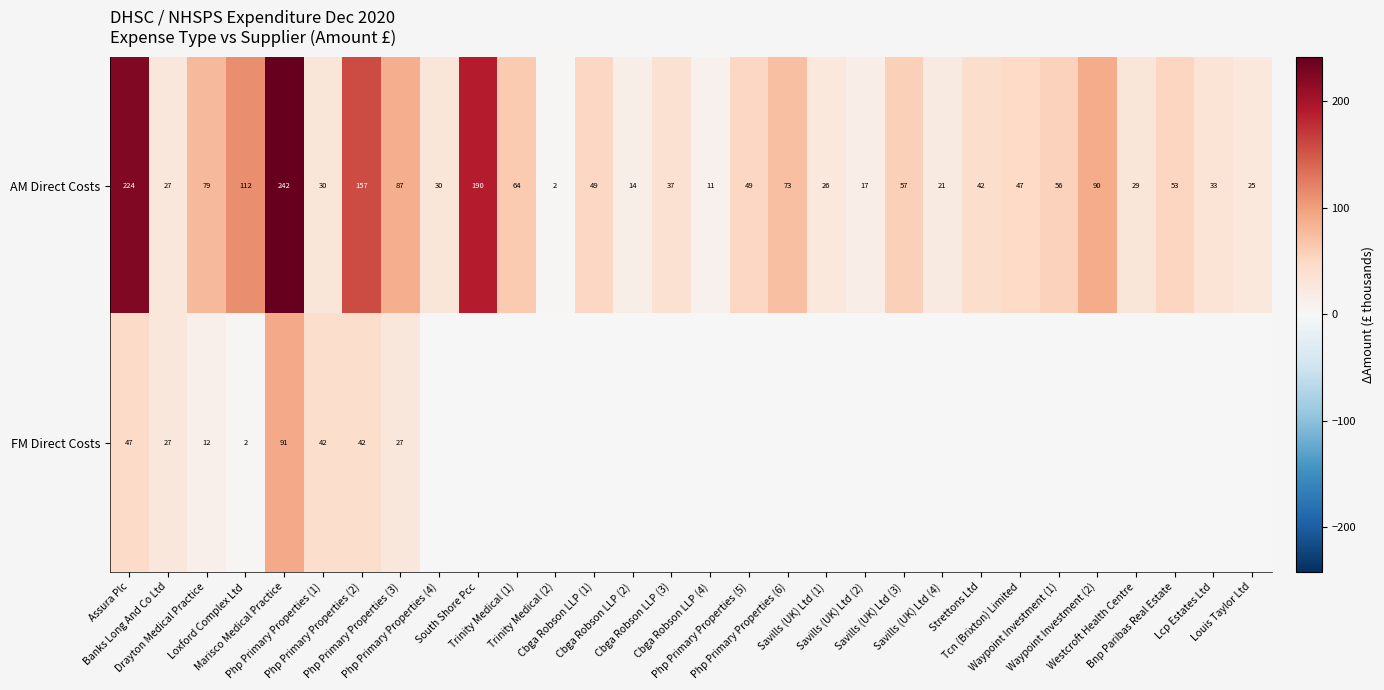

How many series are shown in this chart?

2